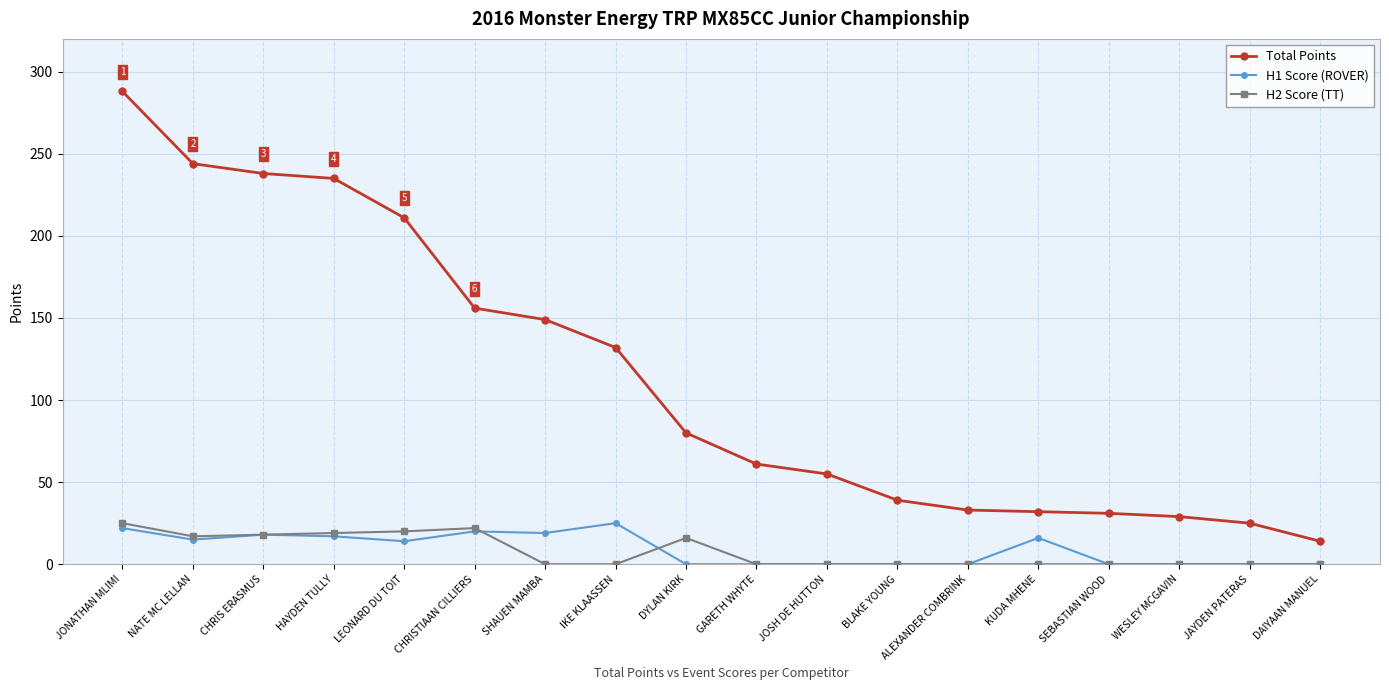

What is the maximum value shown in the chart?

288